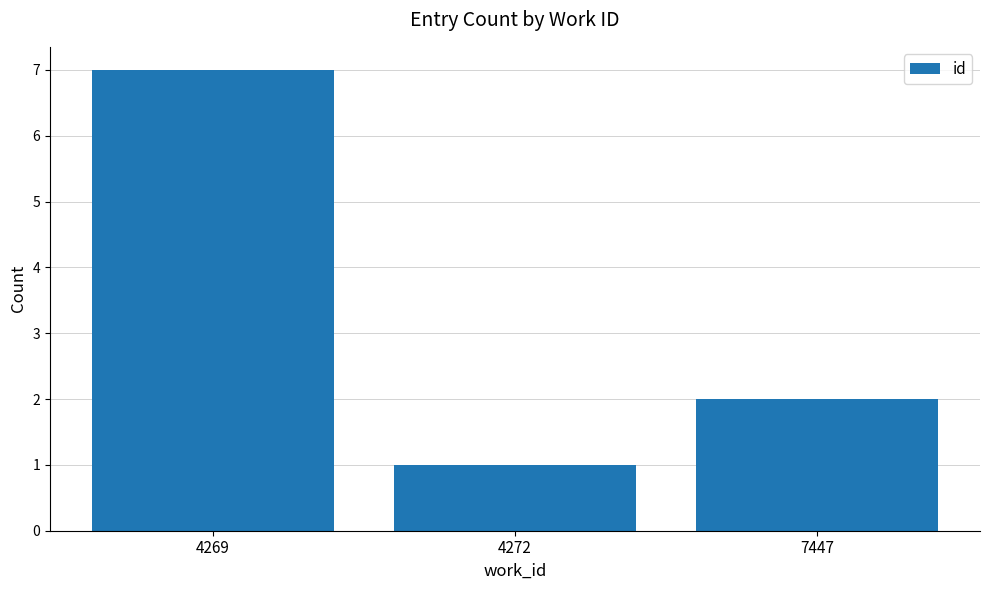

What is the sum of the values at 7447 and 4269?

9